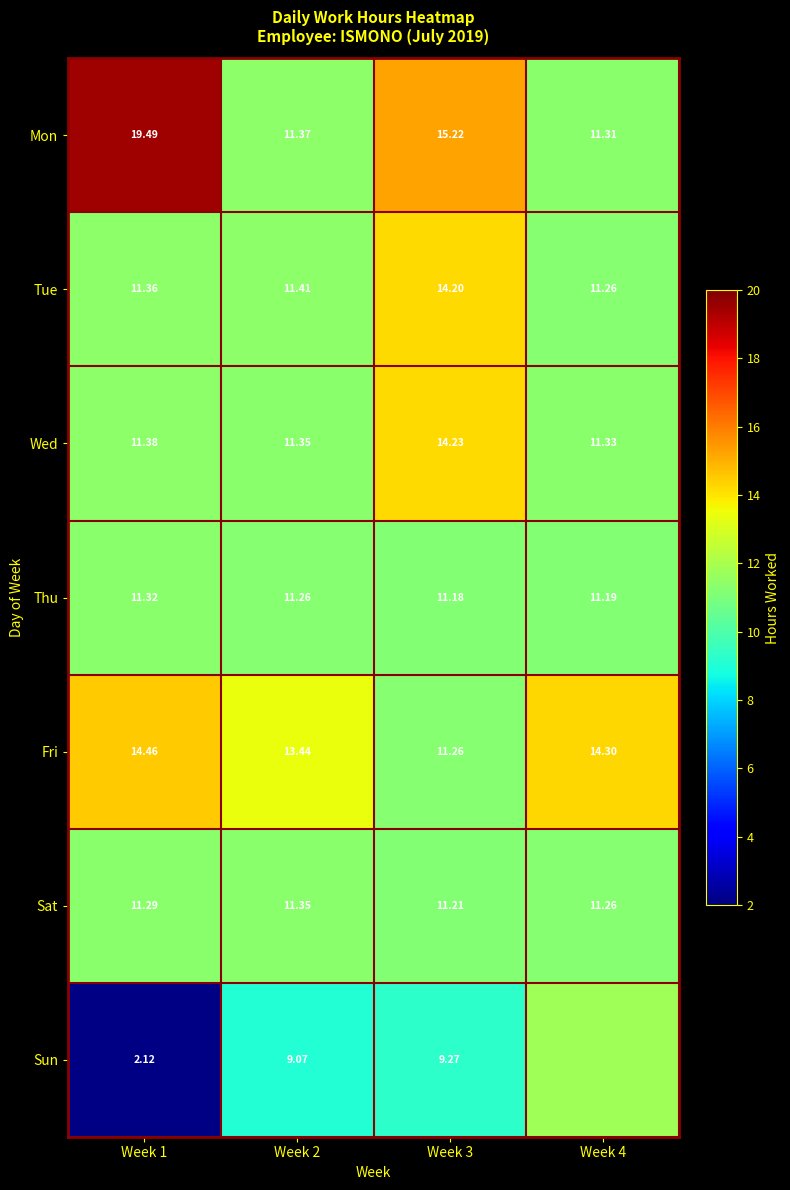

Count the number of categories in the chart.

4